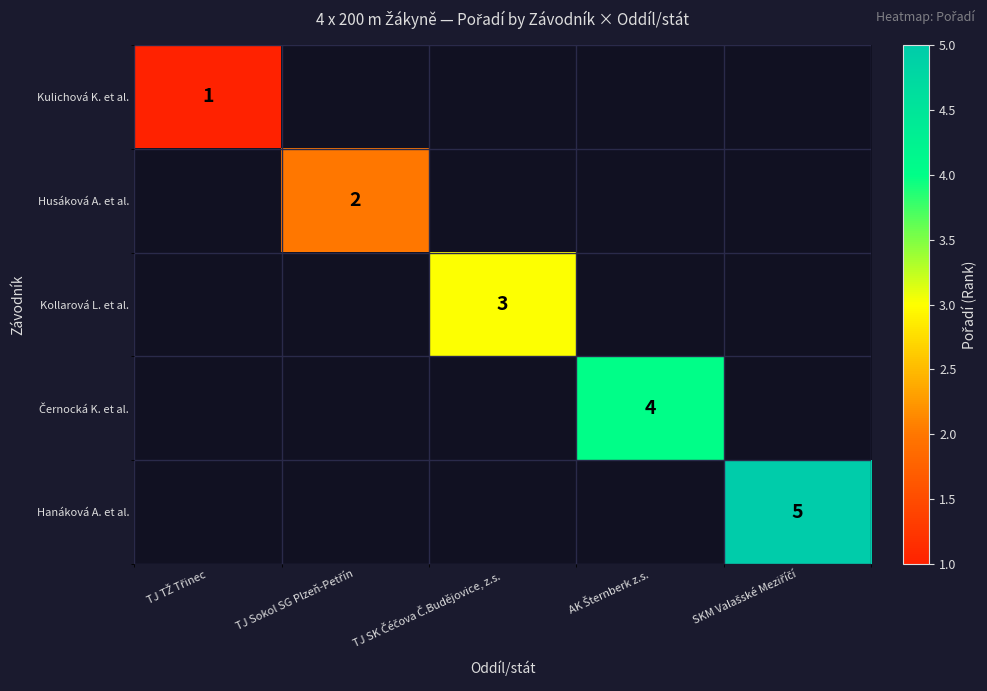

Which category has the highest value across all series?

SKM Valašské Meziříčí